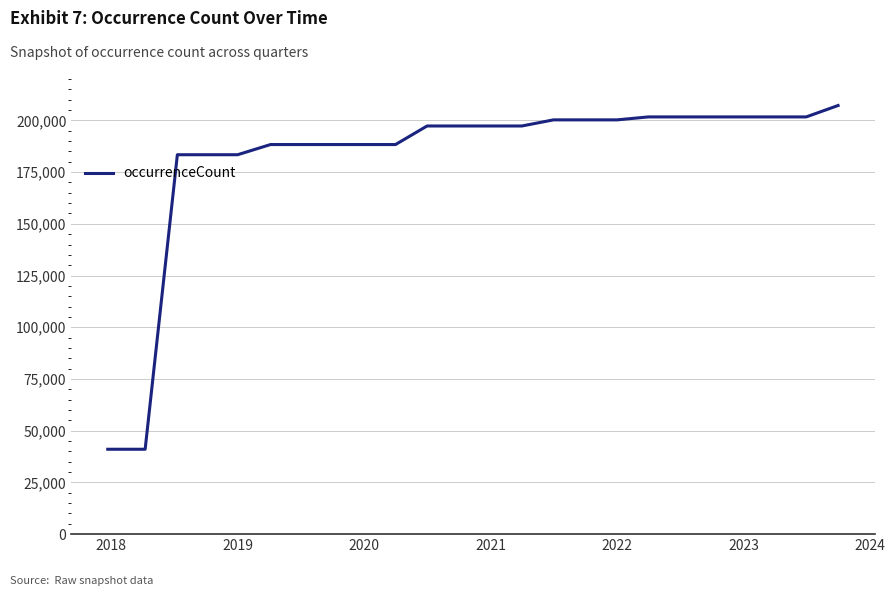

What is the difference between the maximum and minimum values?

166155